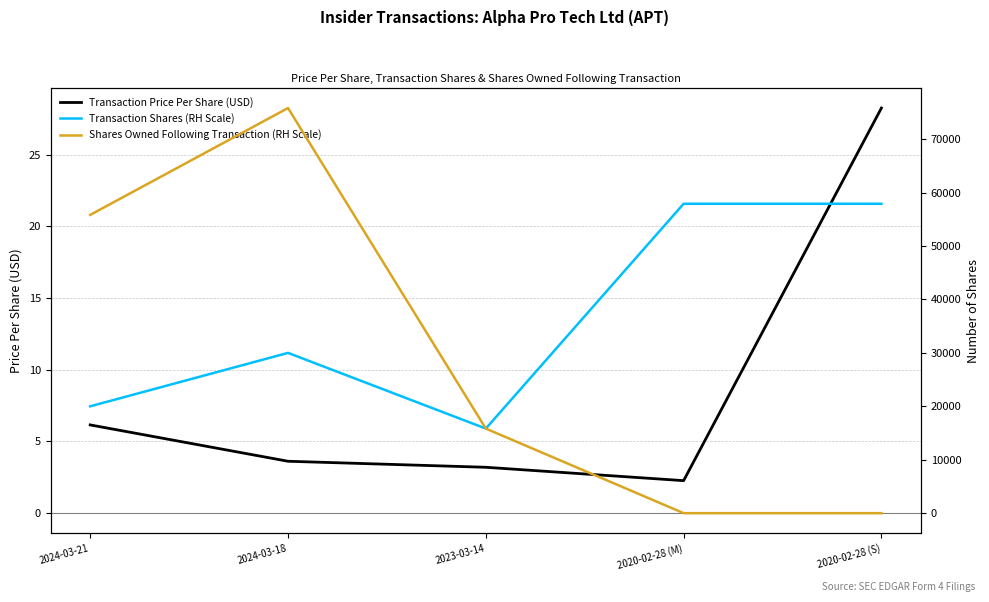

The Shares Owned Following Transaction (RH Scale) series shows 75833.0 at 2024-03-18. True or false?

True